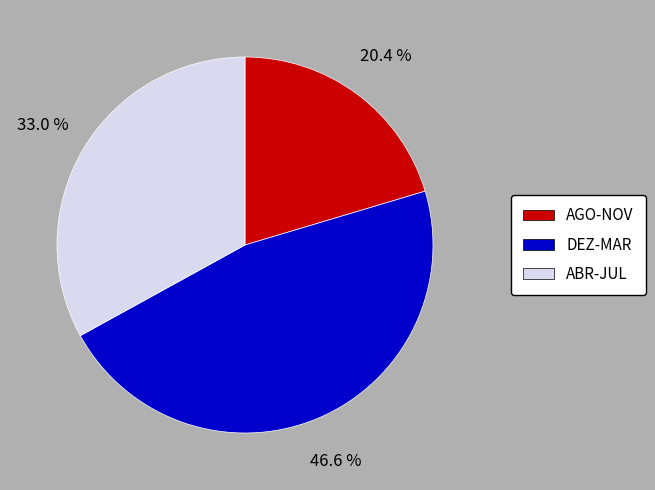

Is there a majority slice in this chart?

No